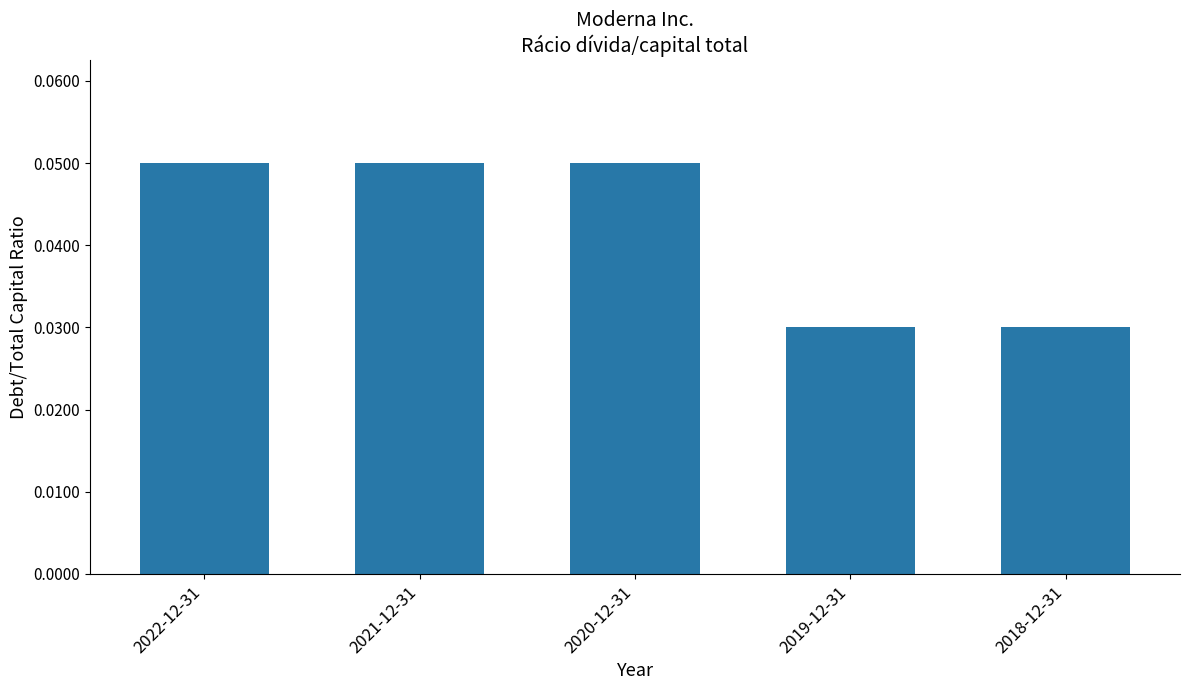

What position from the left is 2020-12-31?

3